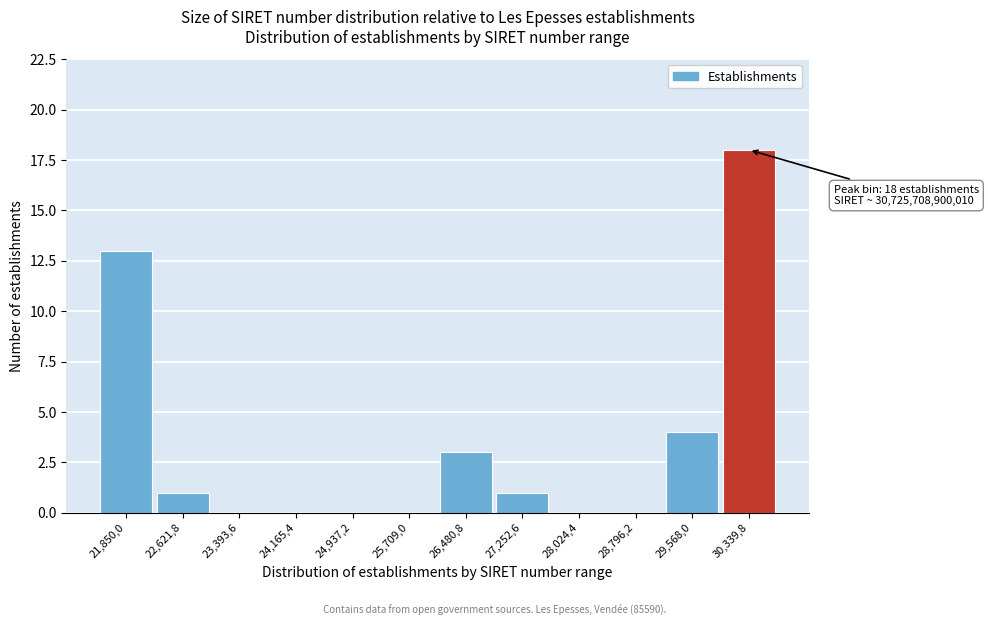

Reading left to right, transcribe all the data shown in this chart.

21,850,0=13	22,621,8=1	23,393,6=0	24,165,4=0	24,937,2=0	25,709,0=0	26,480,8=3	27,252,6=1	28,024,4=0	28,796,2=0	29,568,0=4	30,339,8=18